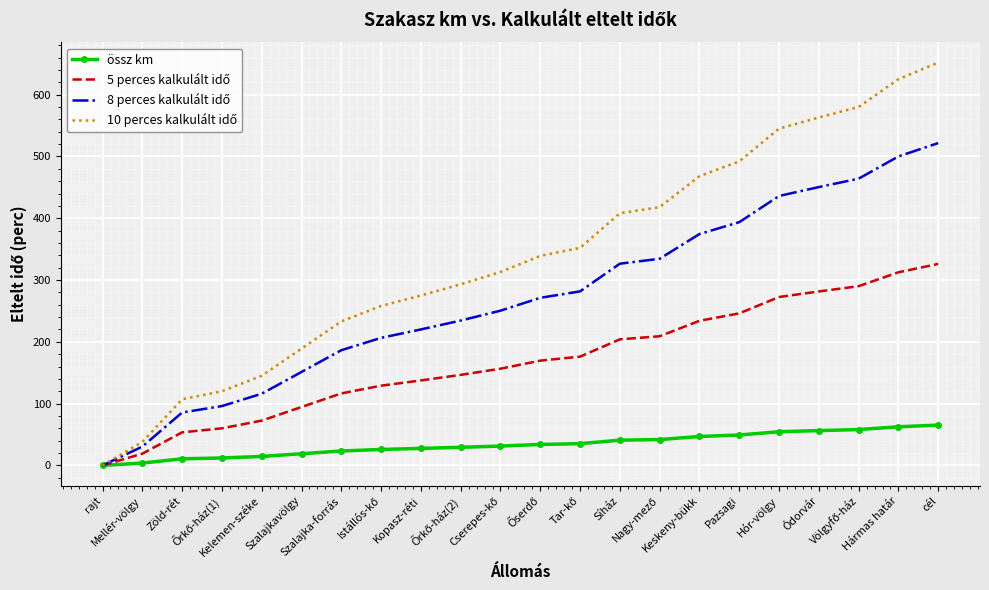

What is the greatest value displayed?

652.0